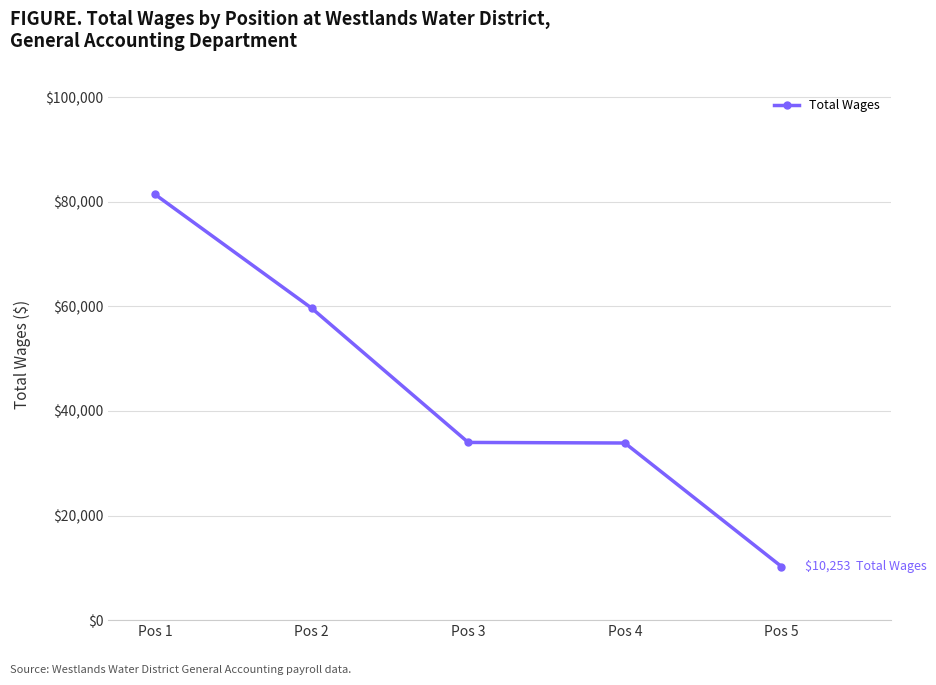

Count the number of data series in this chart.

1